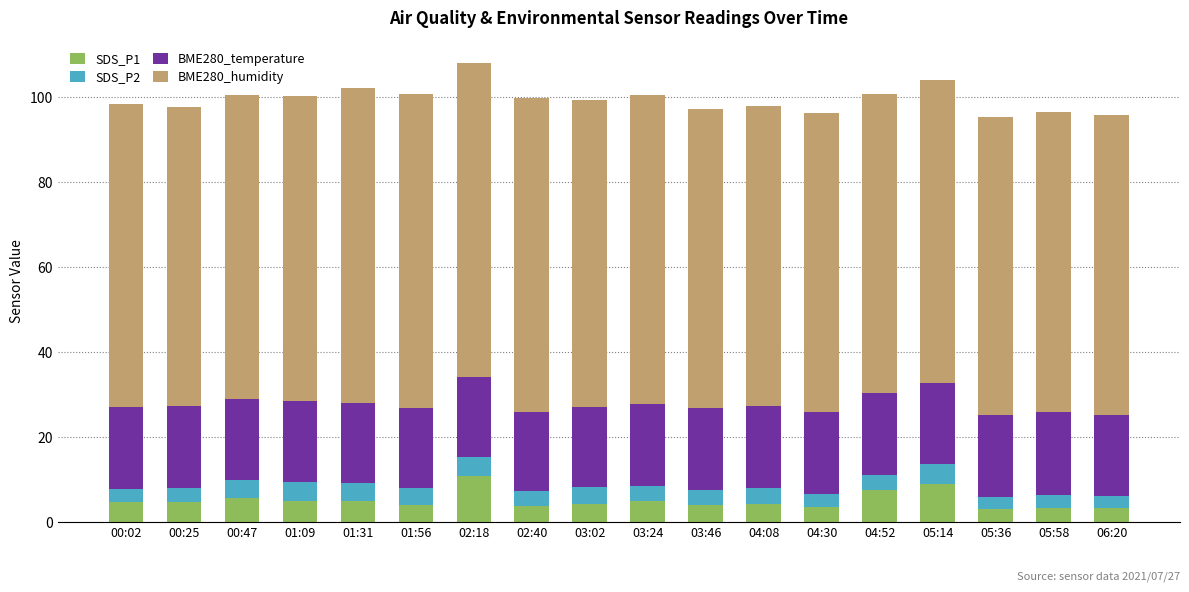

What is the highest value of the SDS_P1 series?

10.8